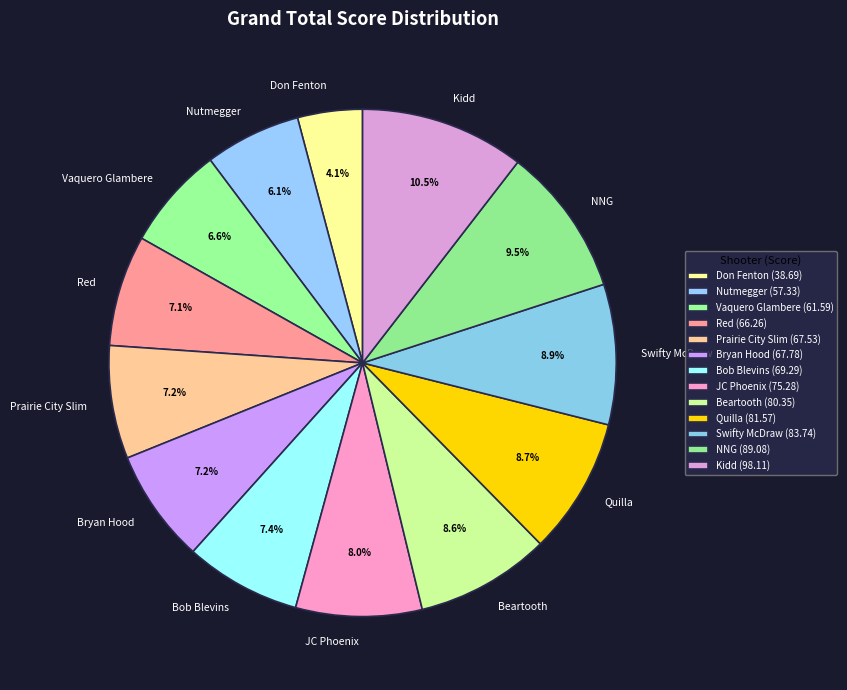

True or false: Bryan Hood accounts for 16% of the total.

False